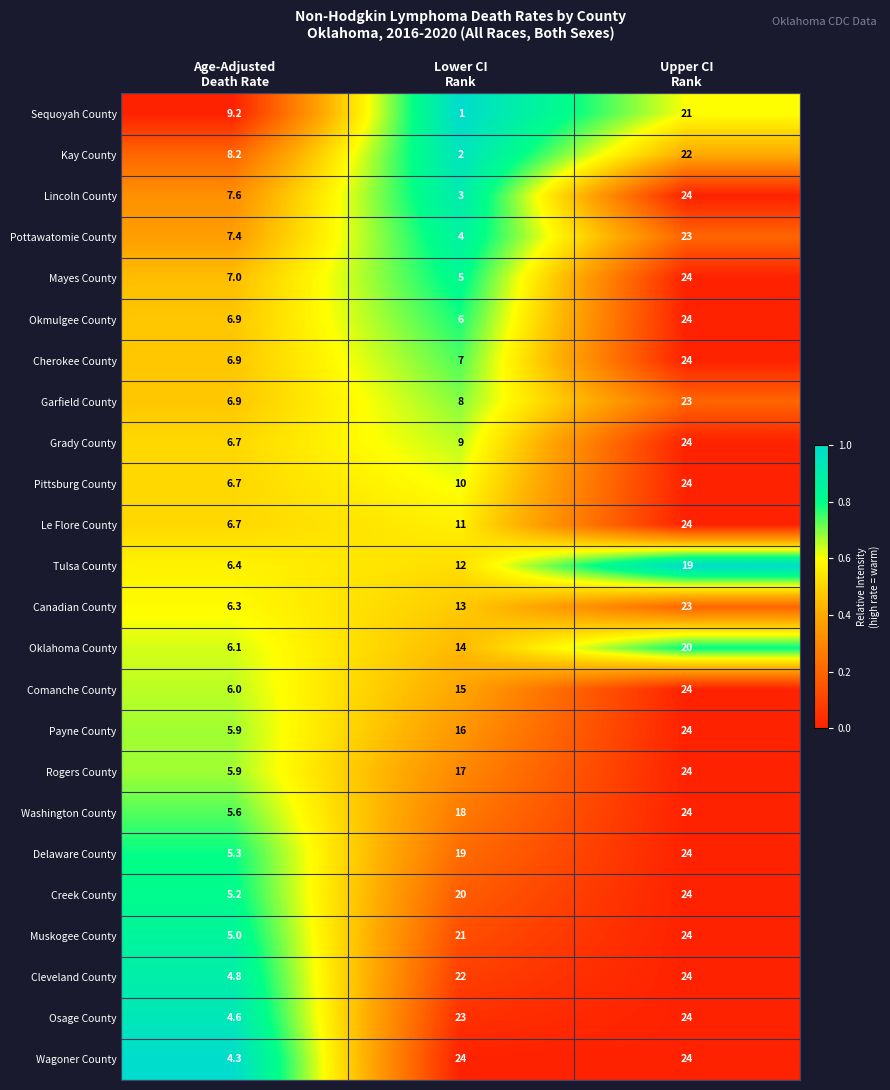

How many Muskogee County values are between 5 and 24?

3